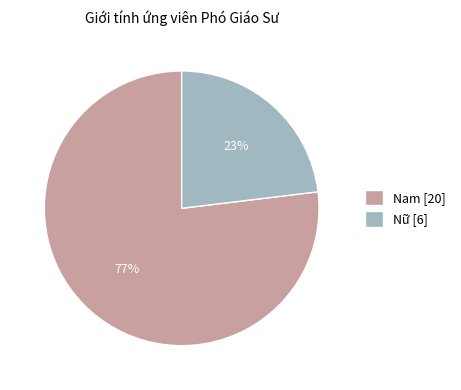

Between Nữ and Nam, which is larger?

Nam